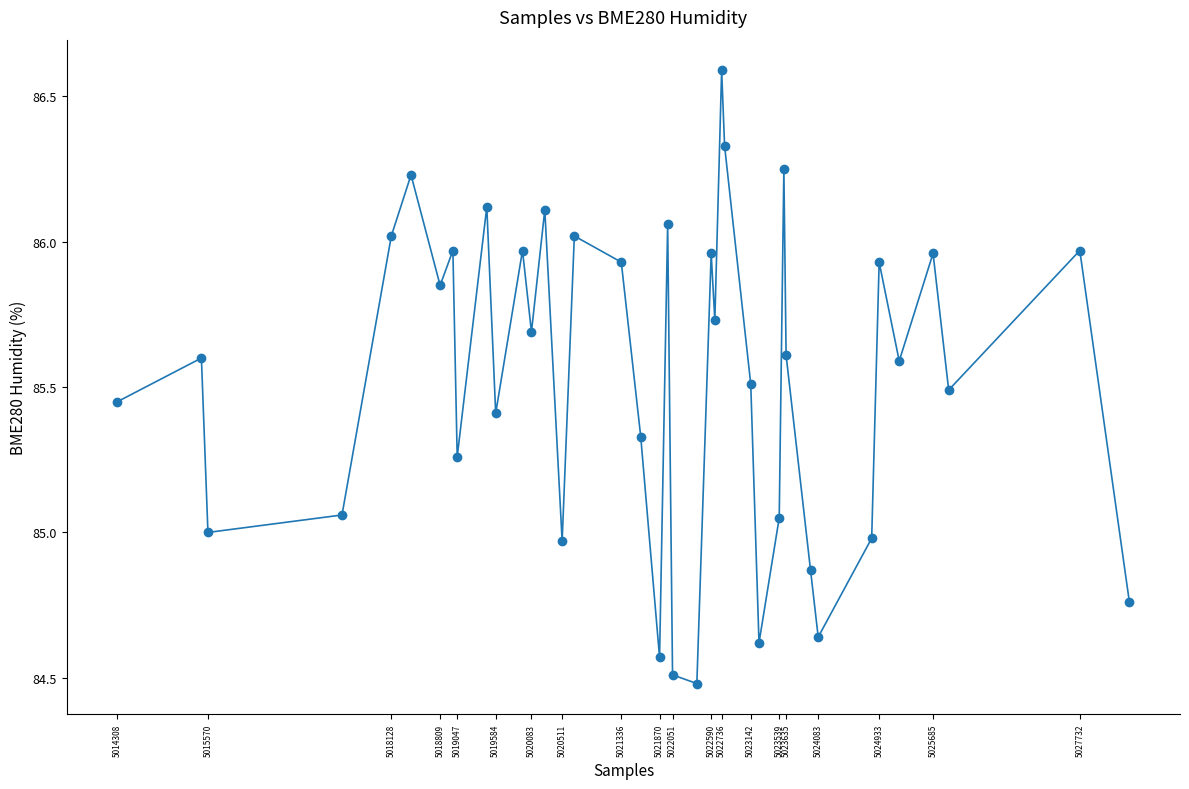

True or false: the data has more than 1 interior local peaks.

True